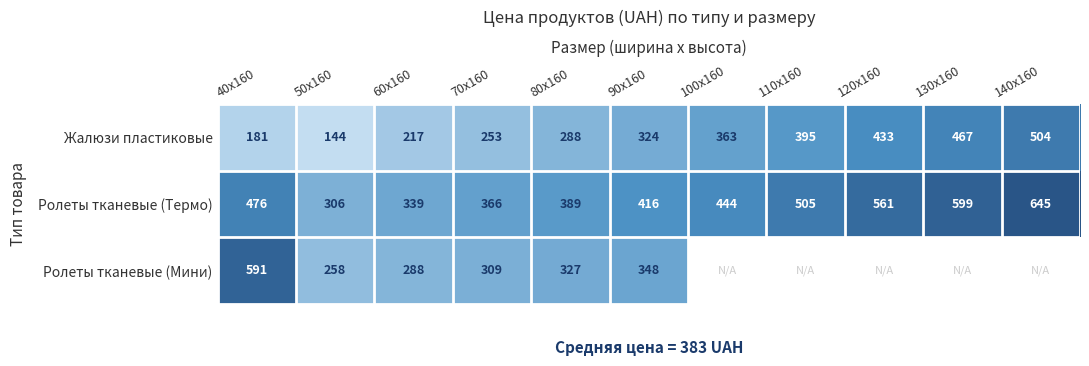

True or false: Ролеты тканевые (Термо) has a value of 561 at 120x160.

True